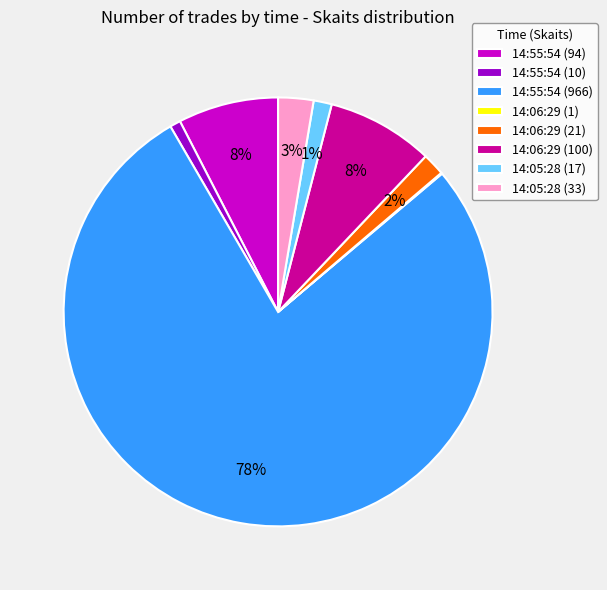

Combined, do 14:55:54 (10) and 14:05:28 (33) account for over 50%?

No